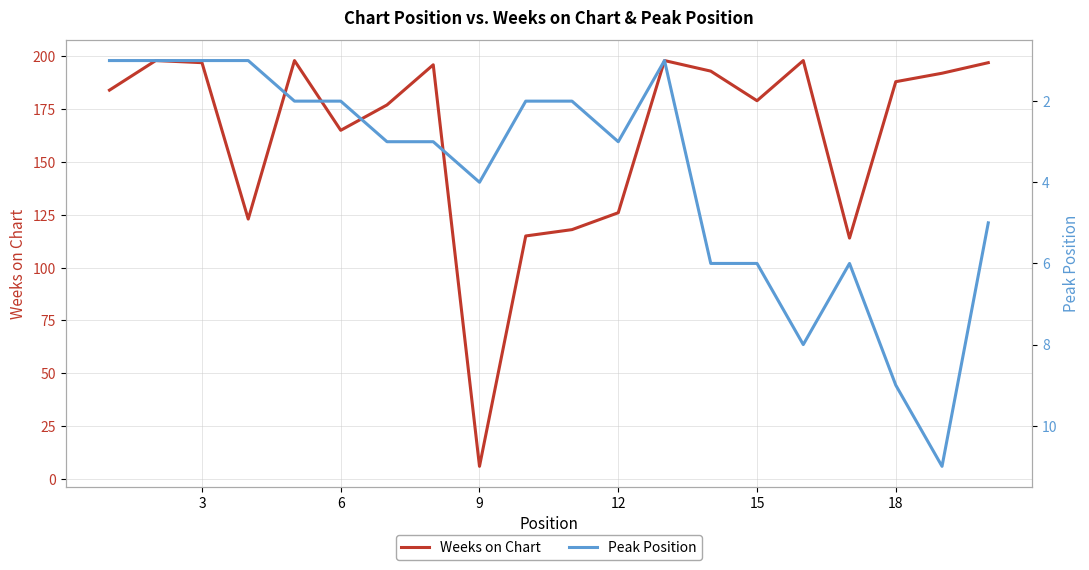

Is it true that Weeks on Chart equals 120 at 18?

False